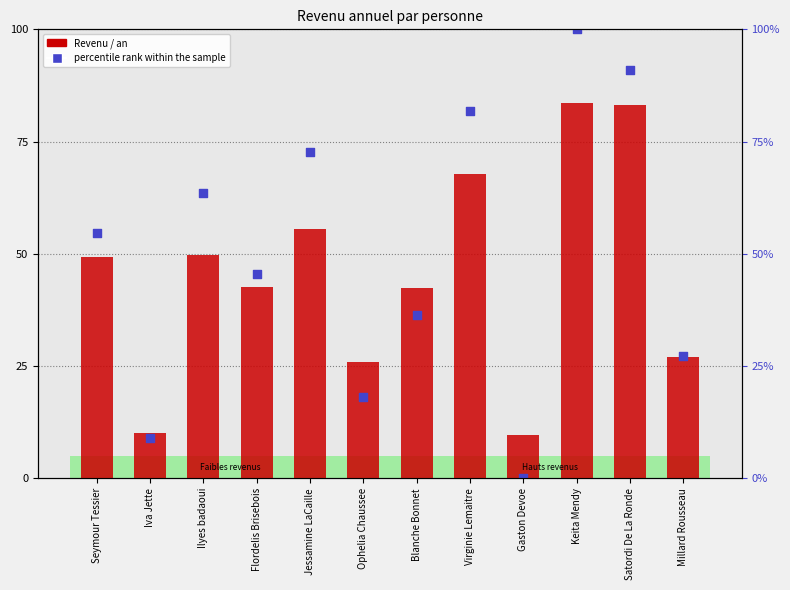

Is the value of percentile rank within the sample at Jessamine LaCaille greater than the value of Revenu / an at Virginie Lemaitre?

Yes